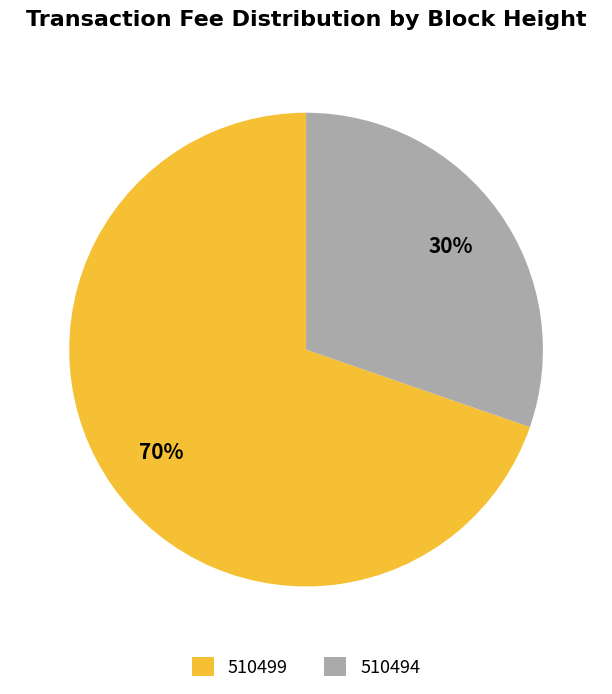

To the nearest percent, what percentage of the pie is 510494?

30%